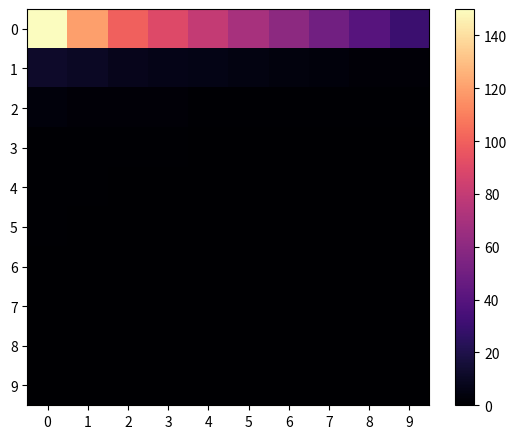

Reading left to right, list all the values displayed in this chart.

0: 0=150	1=120	2=100	3=90	4=80	5=70	6=60	7=50	8=40	9=30
1: 0=12	1=10	2=8	3=7	4=6	5=5	6=4	7=3	8=2	9=2
2: 0=3	1=2	2=2	3=2	4=1	5=1	6=1	7=1	8=1	9=1
3: 0=1	1=1	2=1	3=1	4=0	5=0	6=0	7=0	8=0	9=0
4: 0=1	1=1	2=0	3=0	4=0	5=0	6=0	7=0	8=0	9=0
5: 0=1	1=0	2=0	3=0	4=0	5=0	6=0	7=0	8=0	9=0
6: 0=0	1=0	2=0	3=0	4=0	5=0	6=0	7=0	8=0	9=0
7: 0=0	1=0	2=0	3=0	4=0	5=0	6=0	7=0	8=0	9=0
8: 0=0	1=0	2=0	3=0	4=0	5=0	6=0	7=0	8=0	9=0
9: 0=0	1=0	2=0	3=0	4=0	5=0	6=0	7=0	8=0	9=0